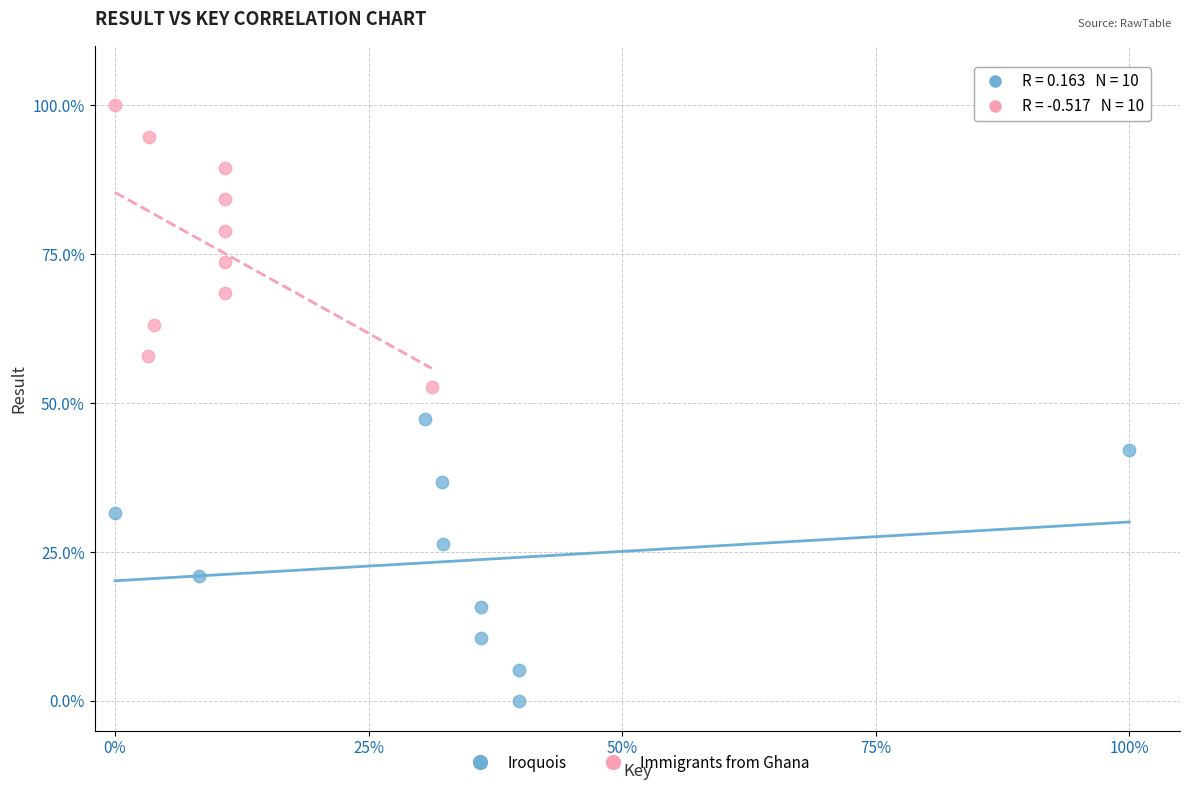

Which series reaches the maximum Y coordinate?

Immigrants from Ghana